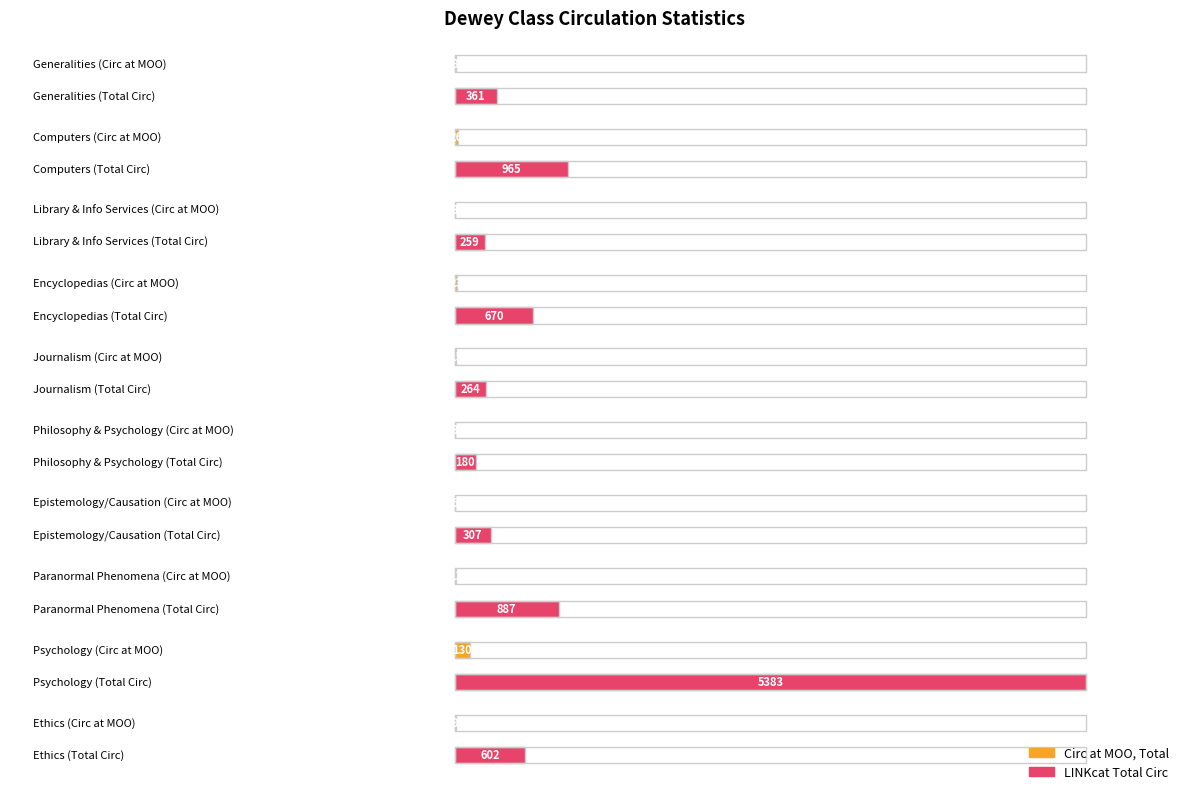

What is the greatest value displayed?

5383